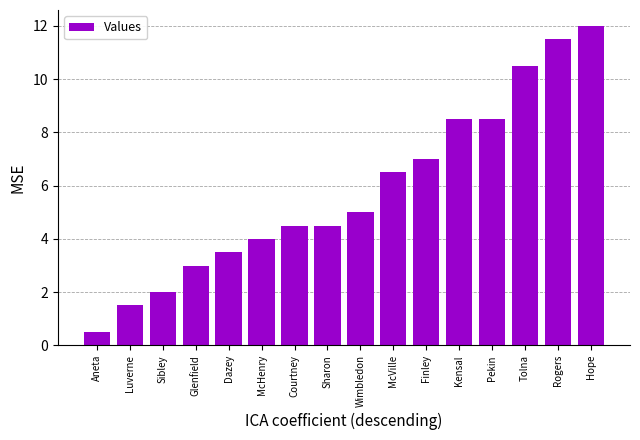

What is the greatest value displayed?

12.0